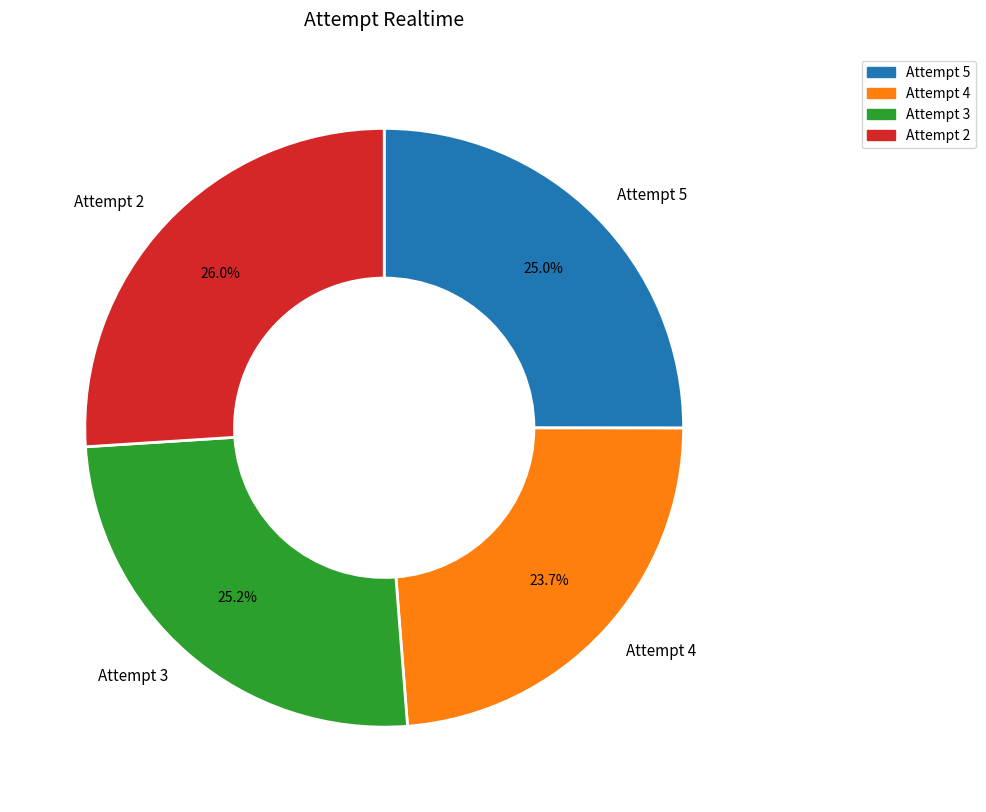

How many slices are in this pie chart?

4